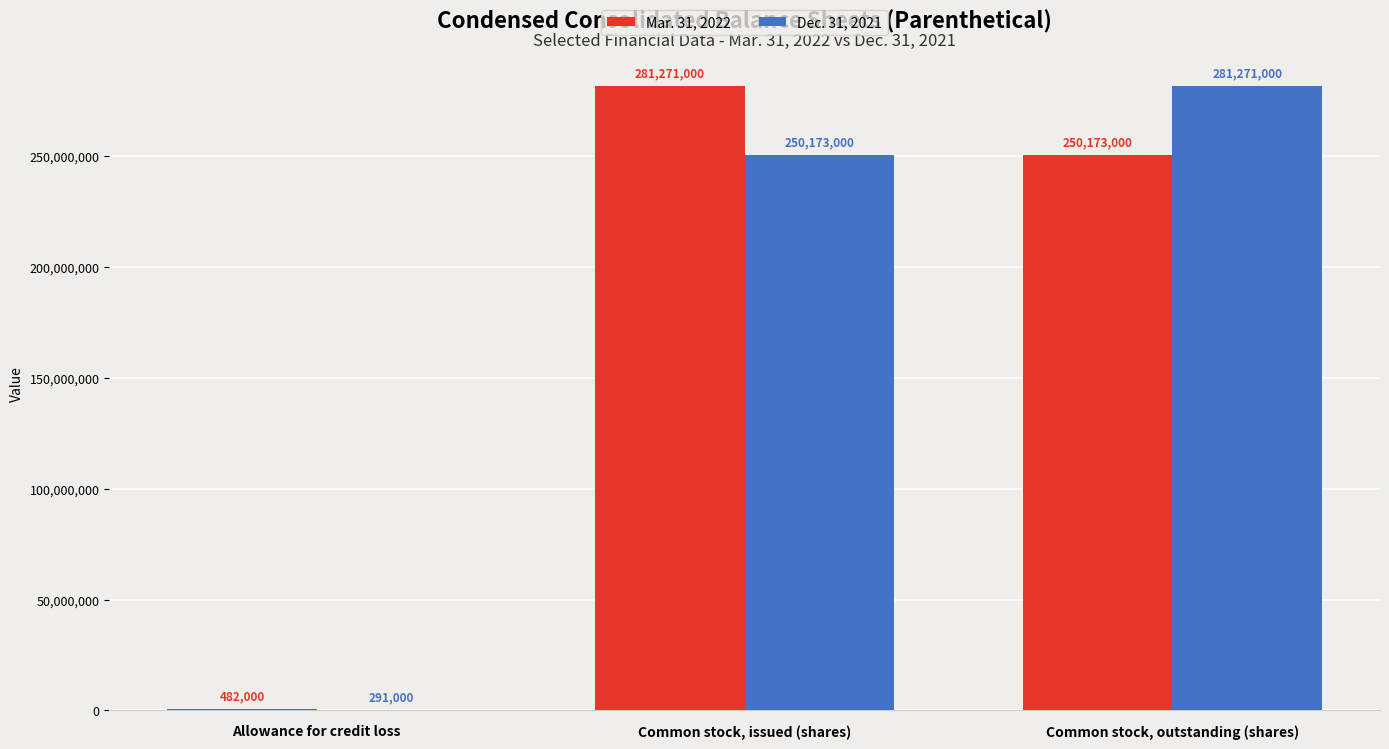

What is the sum of all Dec. 31, 2021 values?

531735000